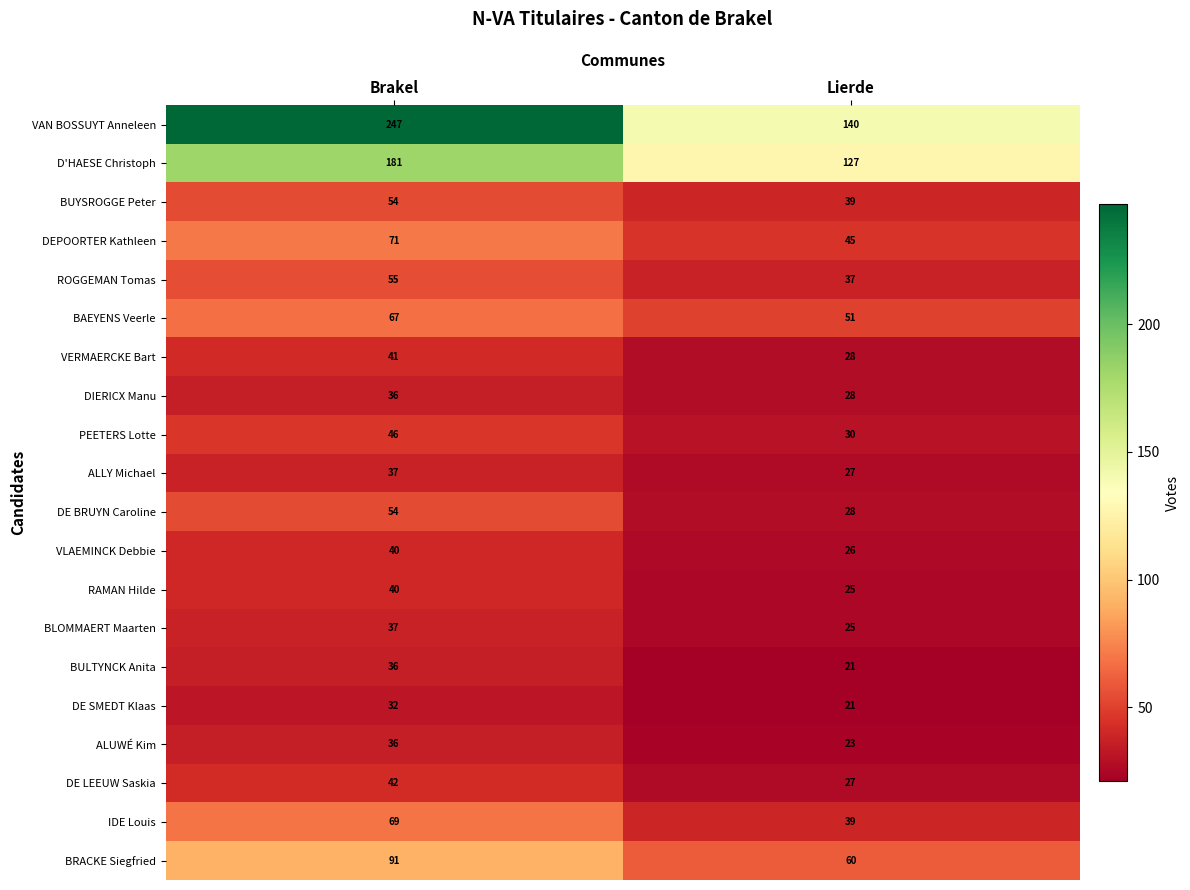

What value does the BUYSROGGE Peter series have at Brakel?

54